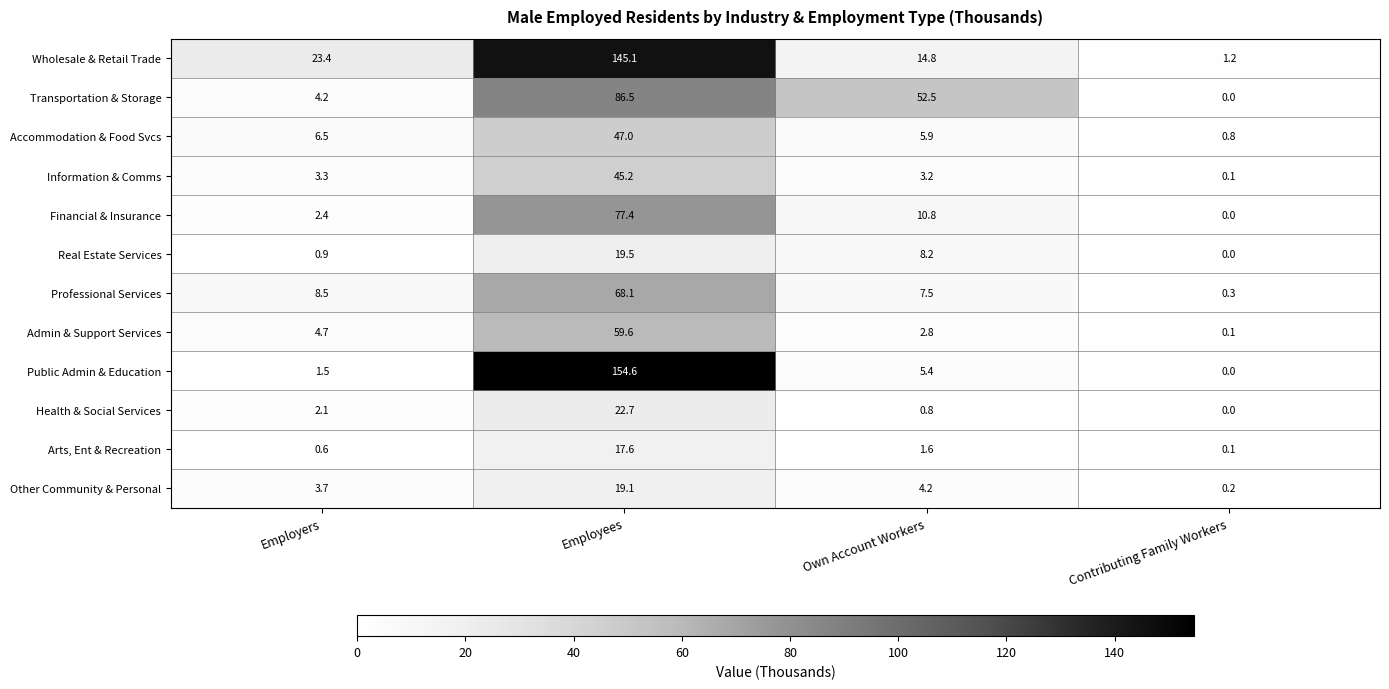

What is the average value of the Admin & Support Services series?

16.8